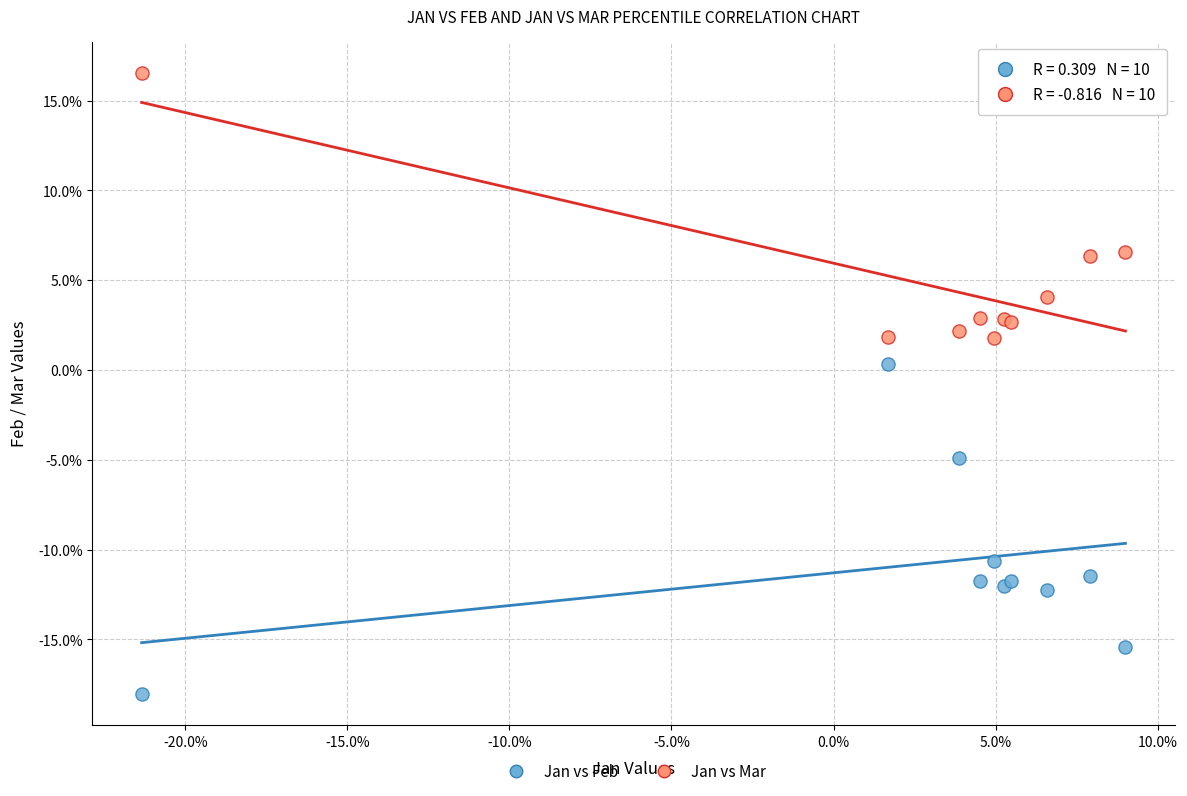

Which series has the largest Y range (max minus min)?

Jan vs Feb